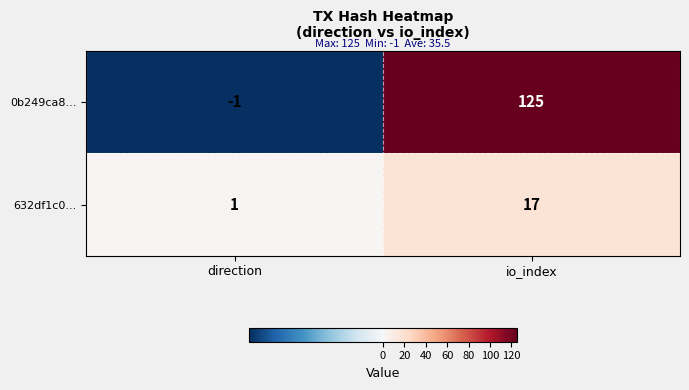

At which label is 632df1c0... closest to 9?

direction